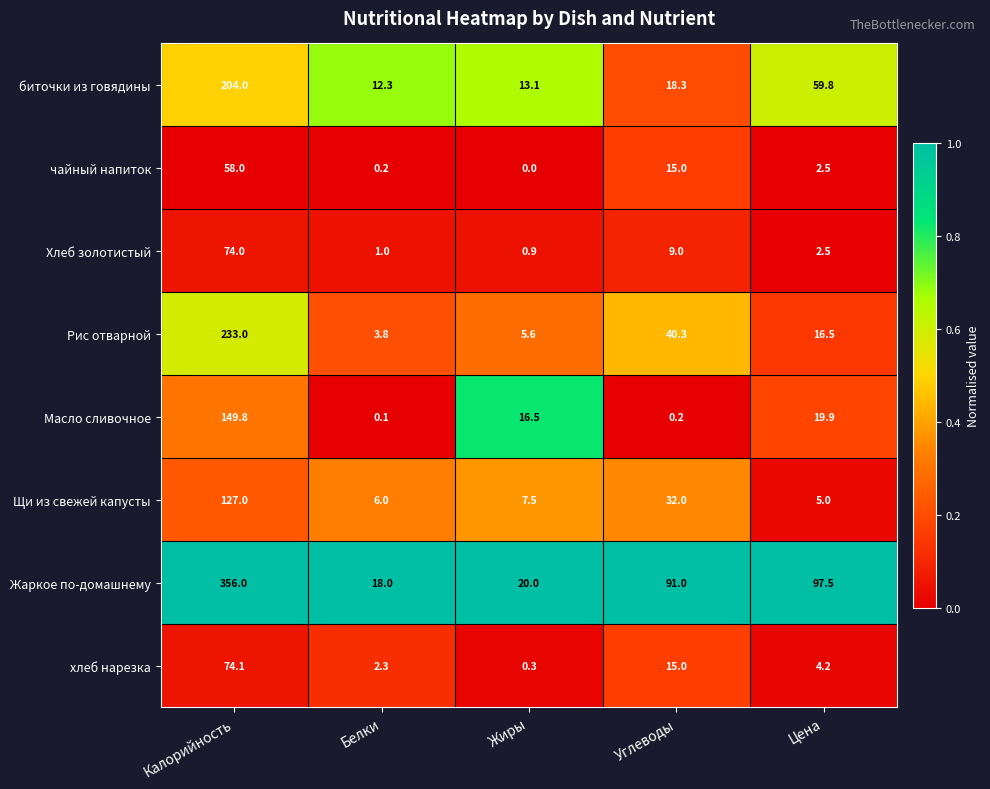

What is the greatest value displayed?

356.0